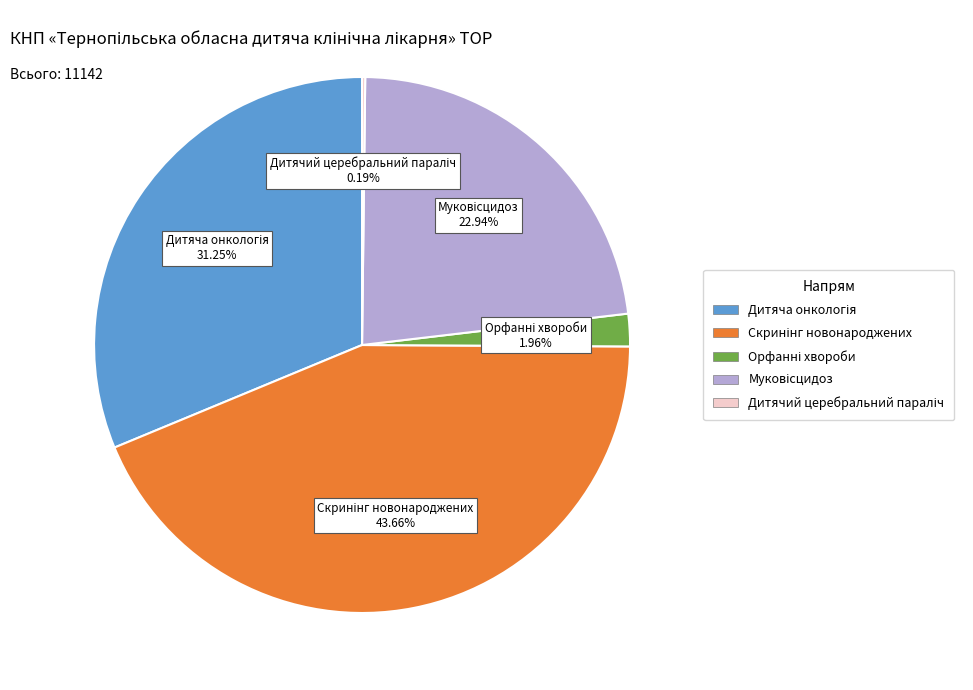

Does any single category account for the majority?

No